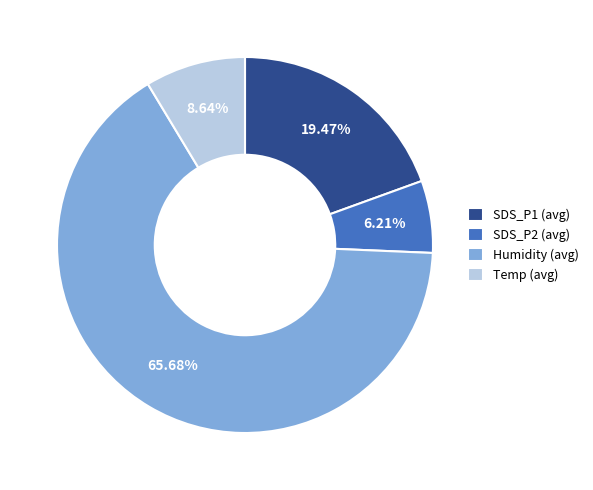

To the nearest percent, what is the difference between the largest and smallest slice percentages?

59%